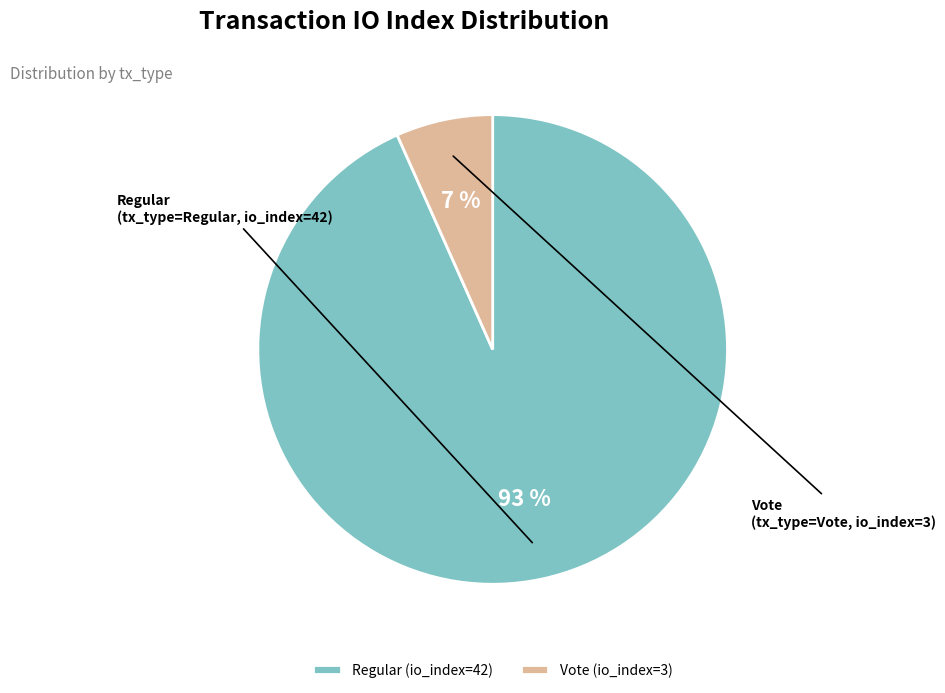

Between Vote (io_index=3) and Regular (io_index=42), which is larger?

Regular (io_index=42)